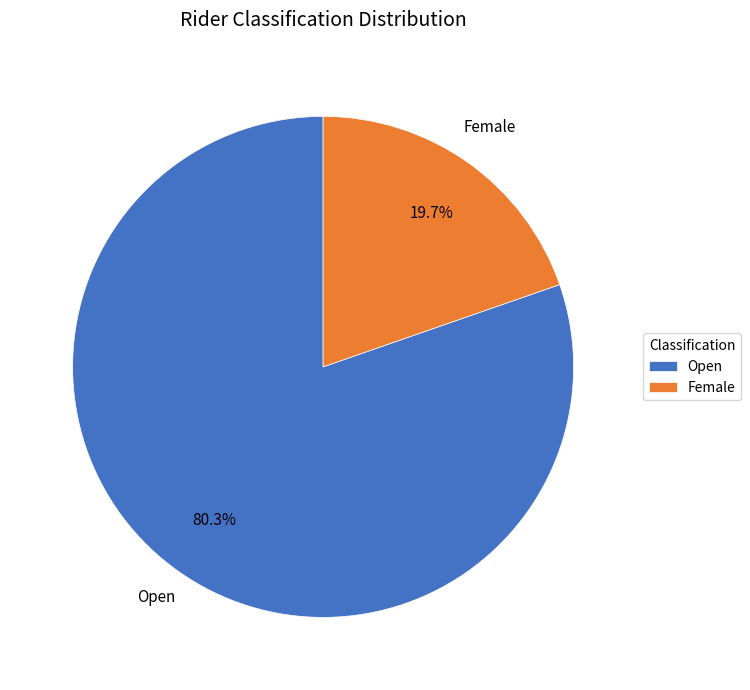

Rank the categories by value from lowest to highest.

Female, Open